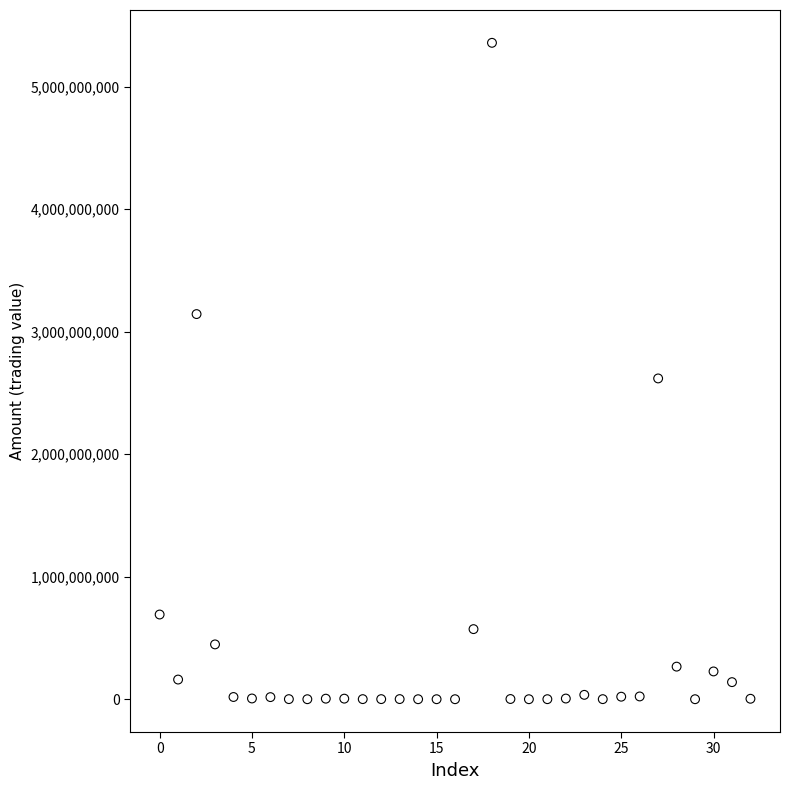

What Y value in the scatter plot is closest to 2678659000?

2618090100